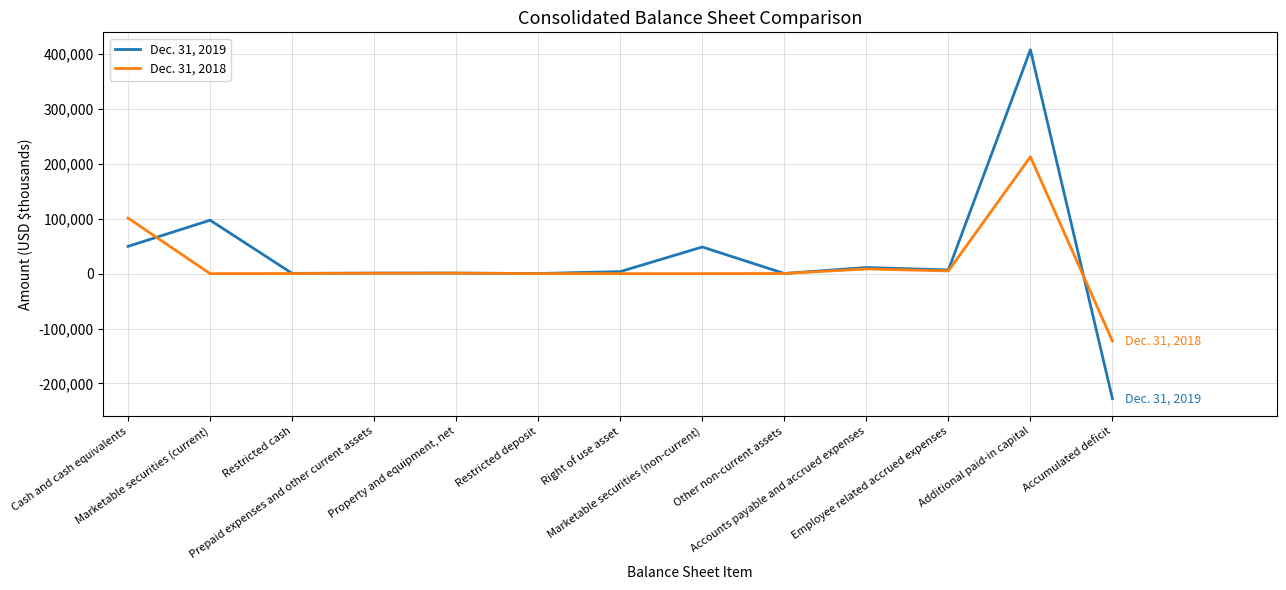

Read the Dec. 31, 2018 value at Property and equipment, net, to the nearest 10.

950